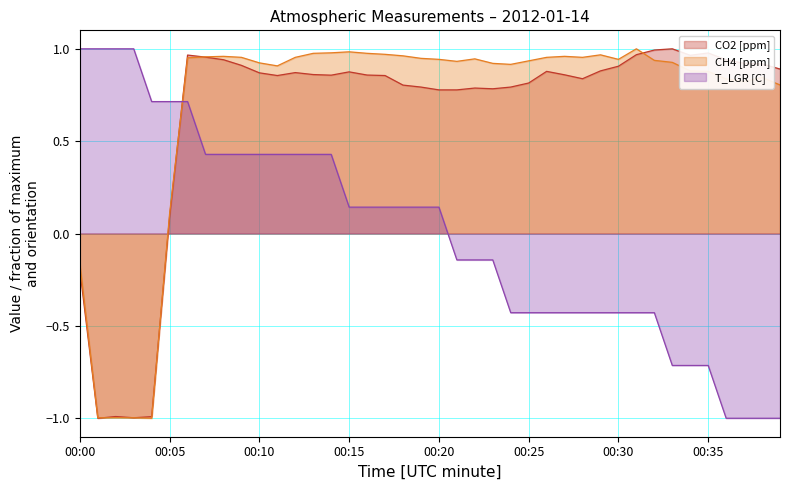

What is the total value across all series at 00:26?

1.4